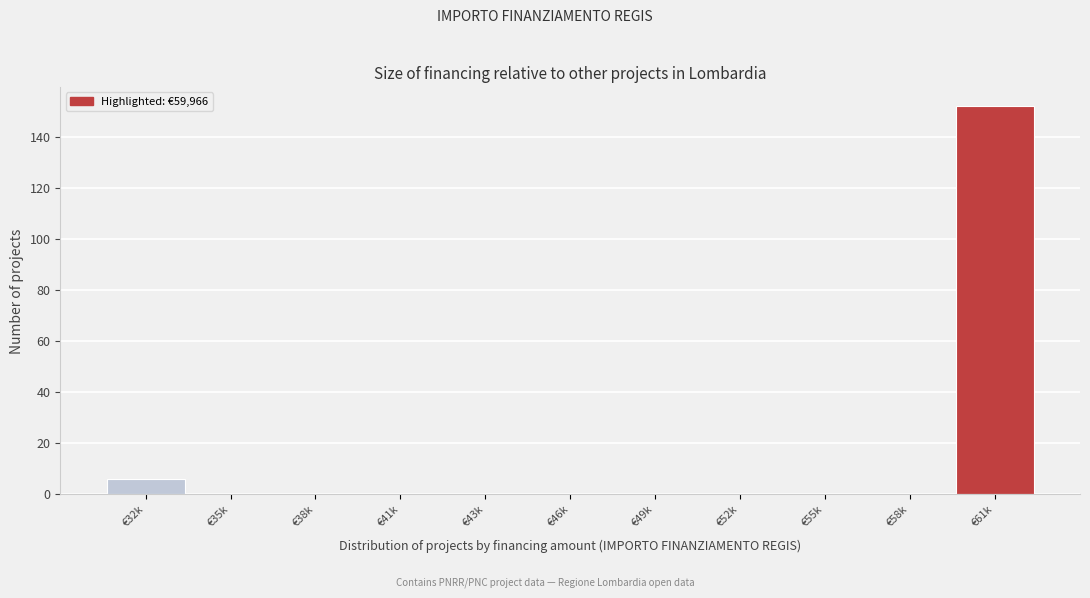

Reading left to right, list all the values displayed in this chart.

€32k=6	€35k=0	€38k=0	€41k=0	€43k=0	€46k=0	€49k=0	€52k=0	€55k=0	€58k=0	€61k=152